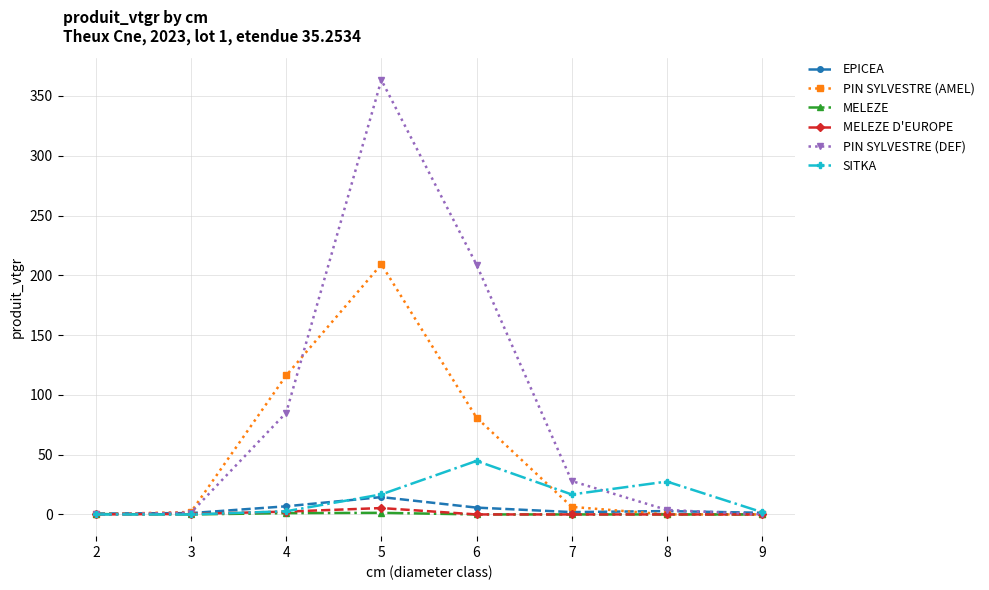

Which series has the largest total across all categories?

PIN SYLVESTRE (DEF)